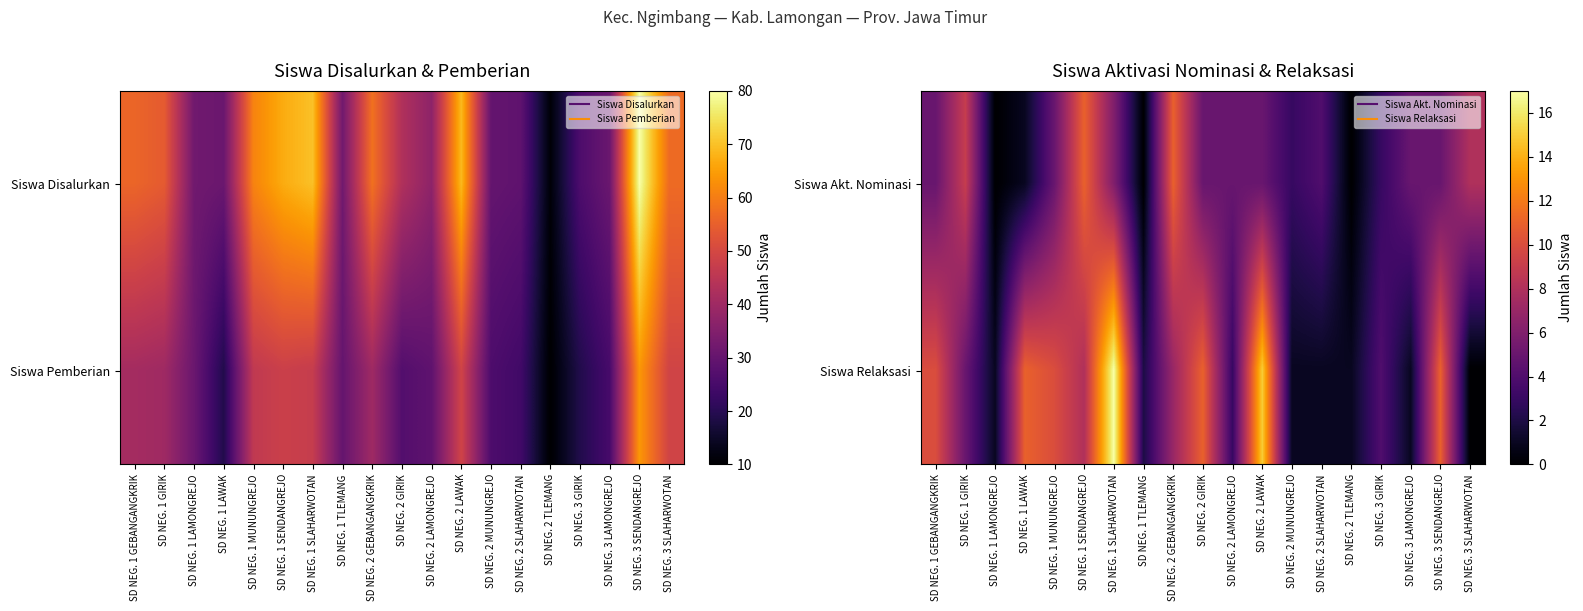

True or false: Siswa Relaksasi has a value of 8 at SD NEG. 1 GIRIK.

False